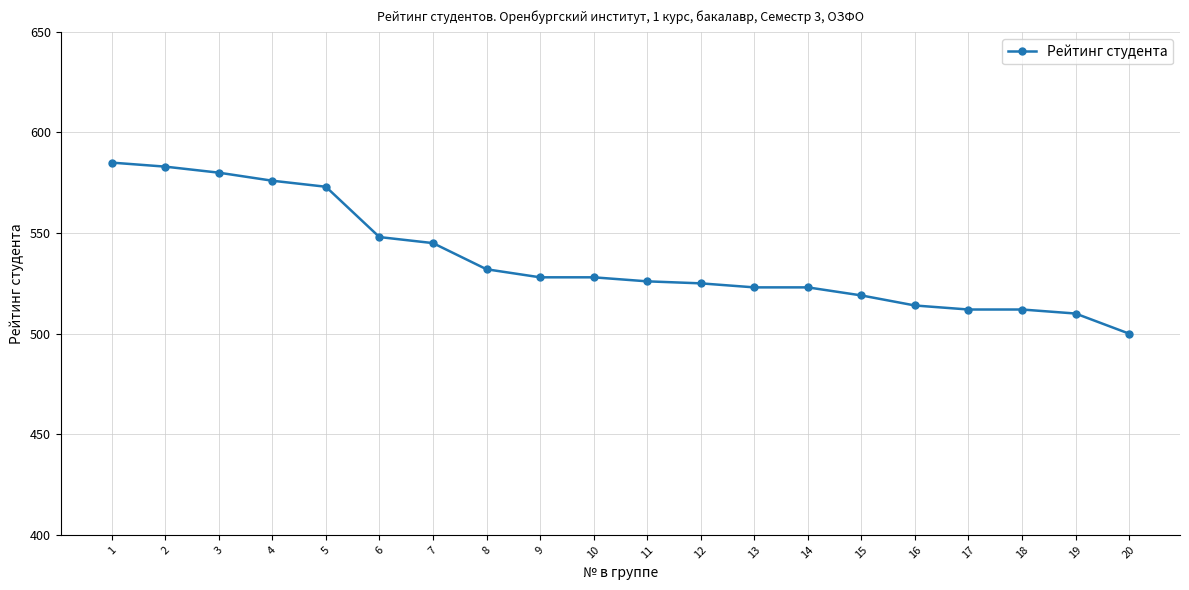

Reading right to left, what are all the values shown in this chart?

500	510	512	512	514	519	523	523	525	526	528	528	532	545	548	573	576	580	583	585